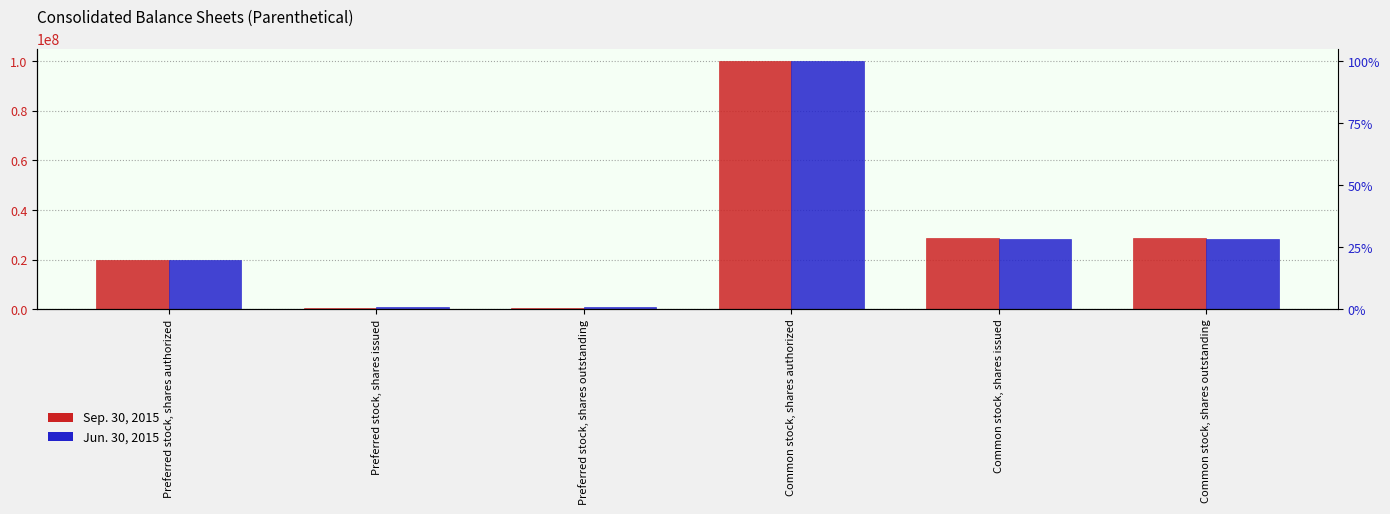

What is the minimum value for Sep. 30, 2015?

500000